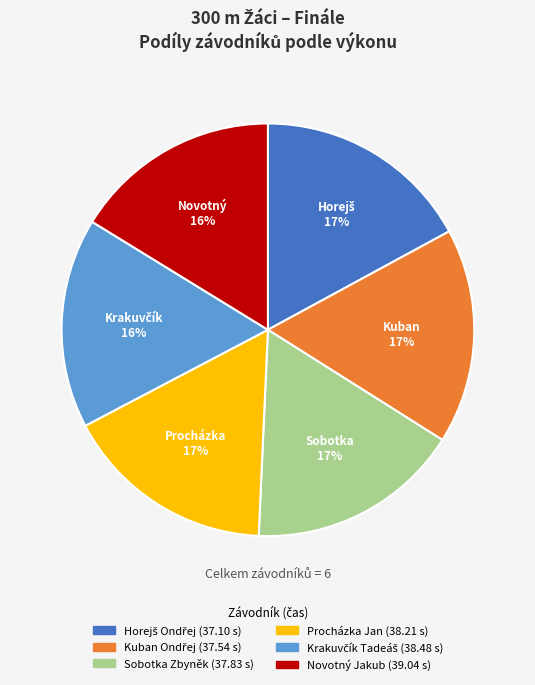

Is the sum of Sobotka Zbyněk and Procházka Jan greater than half?

No